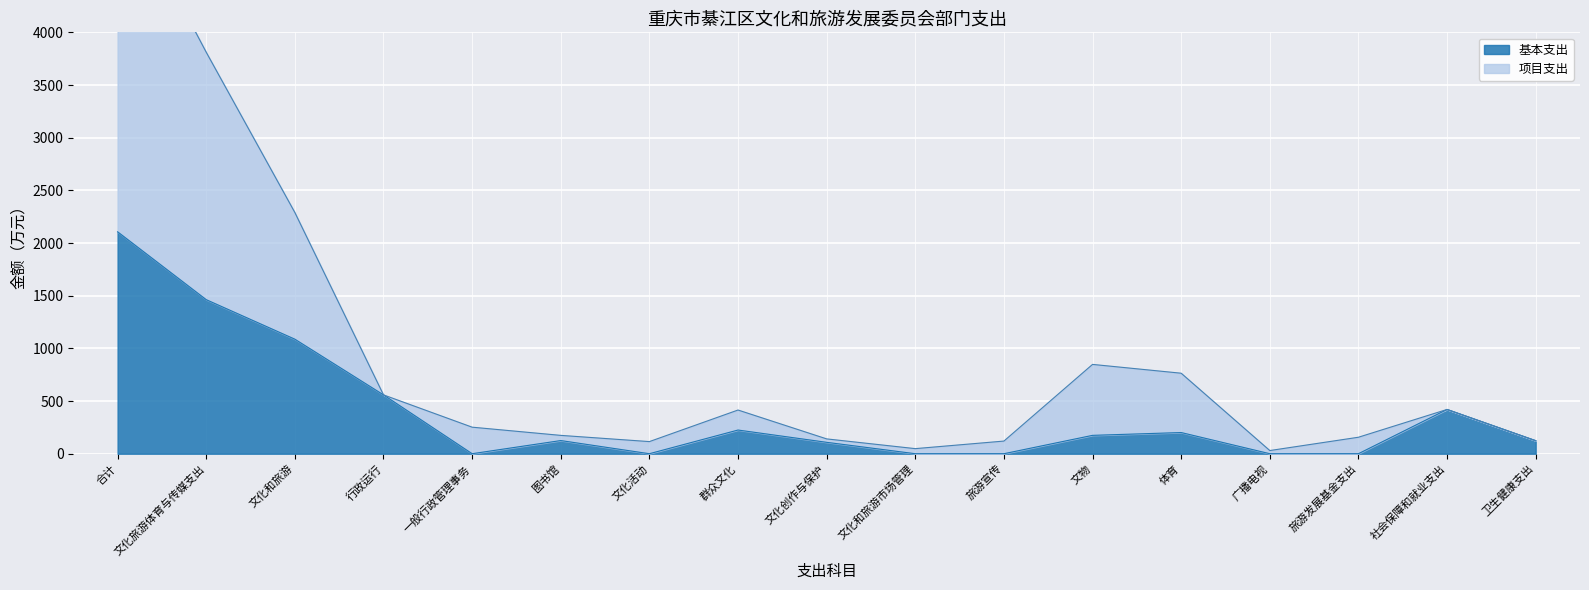

True or false: 基本支出 has more than 0 points higher than both neighbors.

True